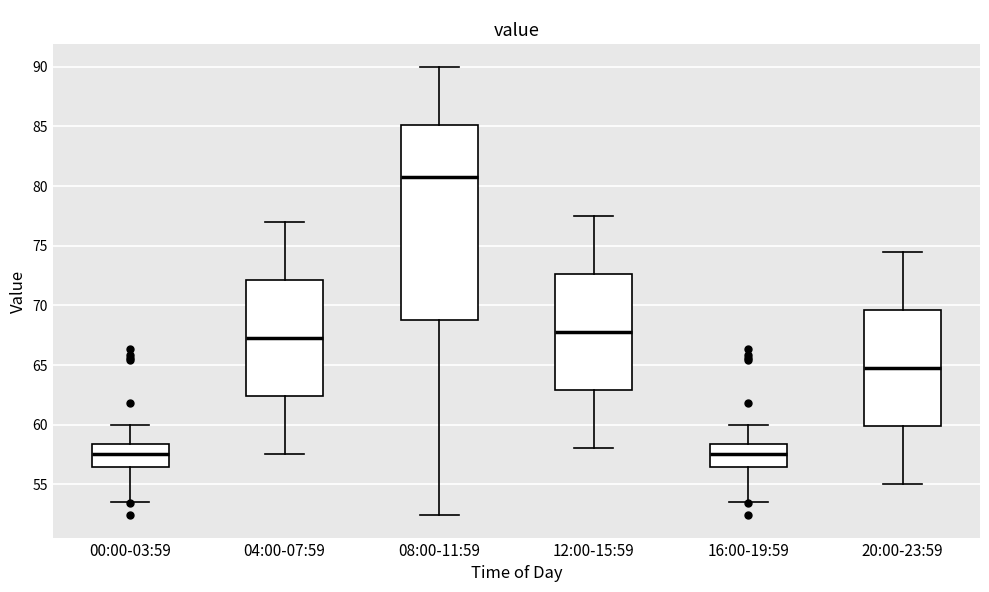

Which box is the tallest, from its lower edge to its upper edge?

08:00-11:59